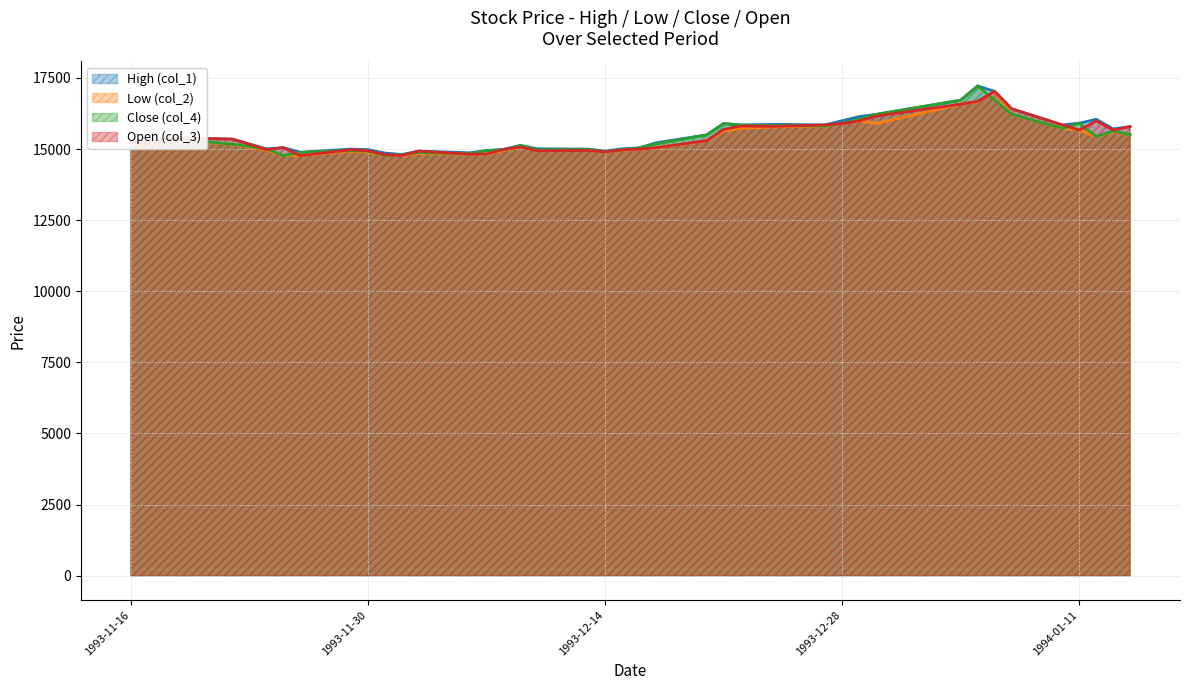

Which series has the widest spread of values?

Close (col_4)